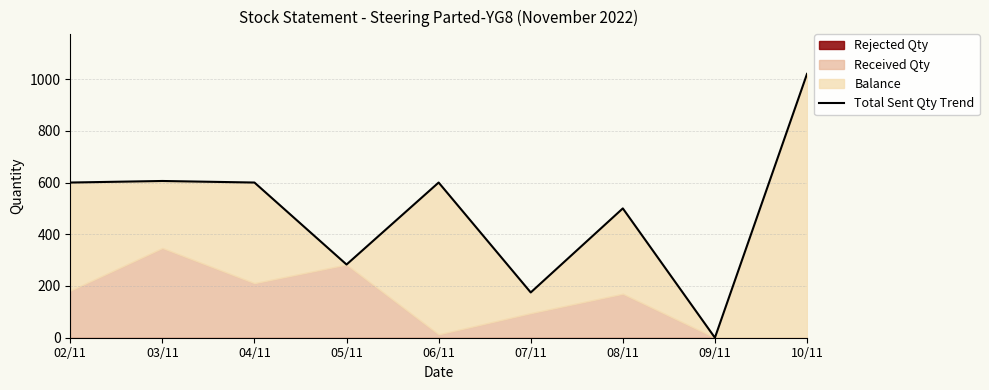

How many values are above zero?

8